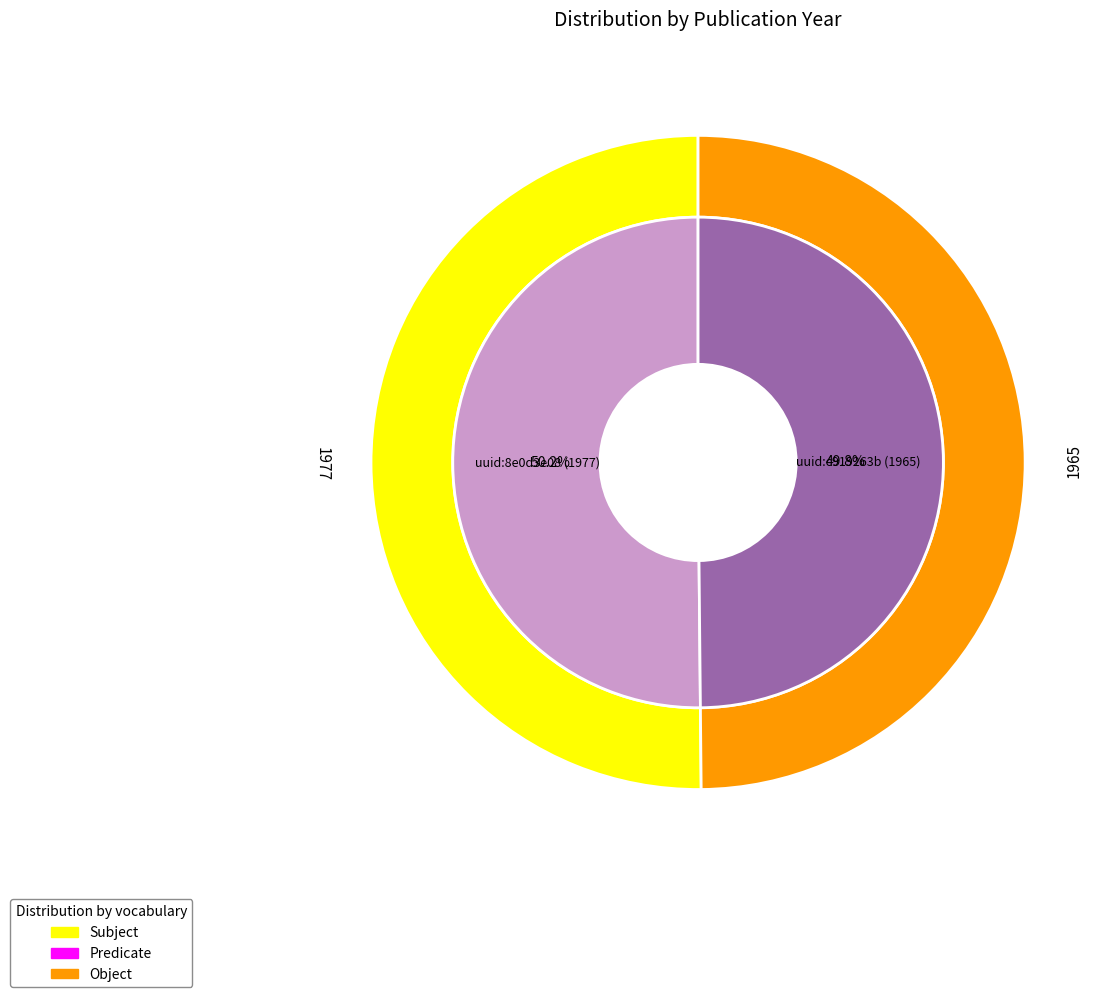

True or false: uuid:c919263b (1965) accounts for 50% of the total.

True